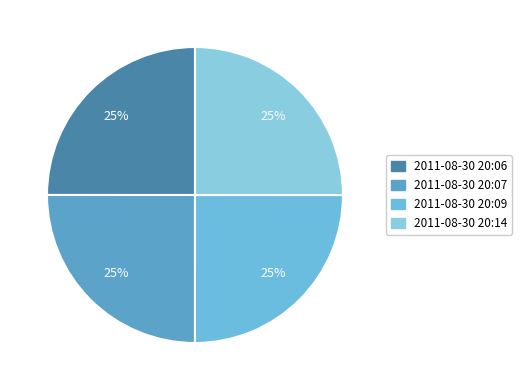

Does any single category account for the majority?

No